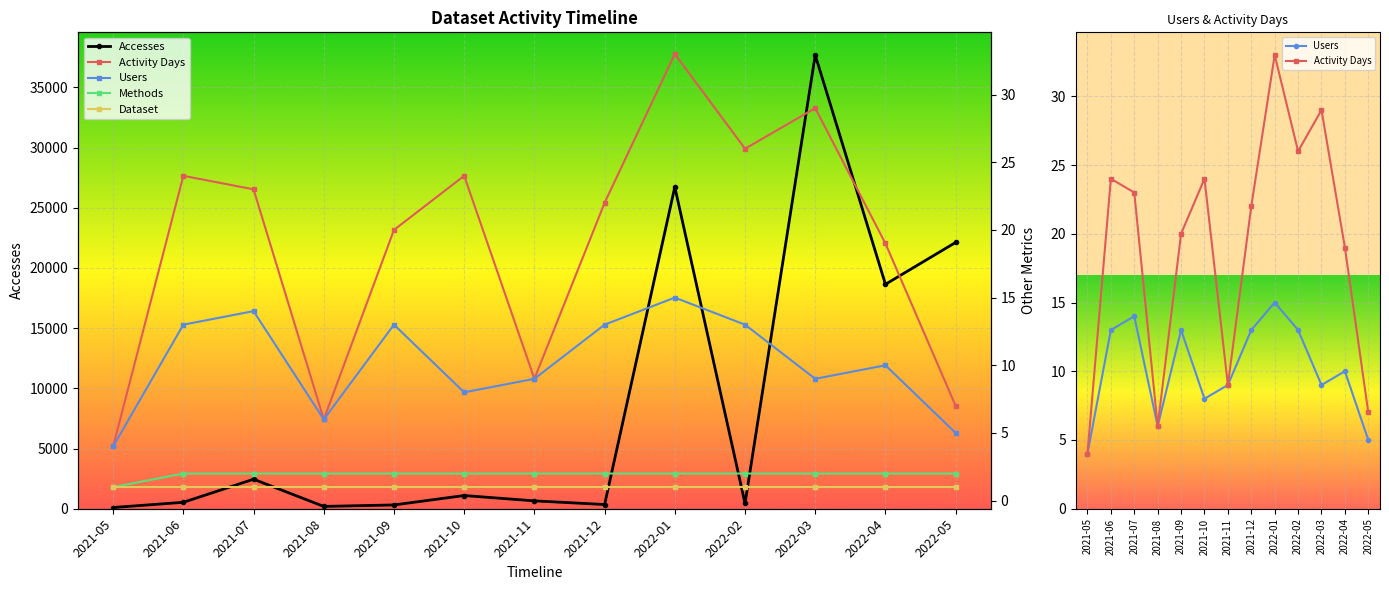

What is the sum of all Dataset values?

13